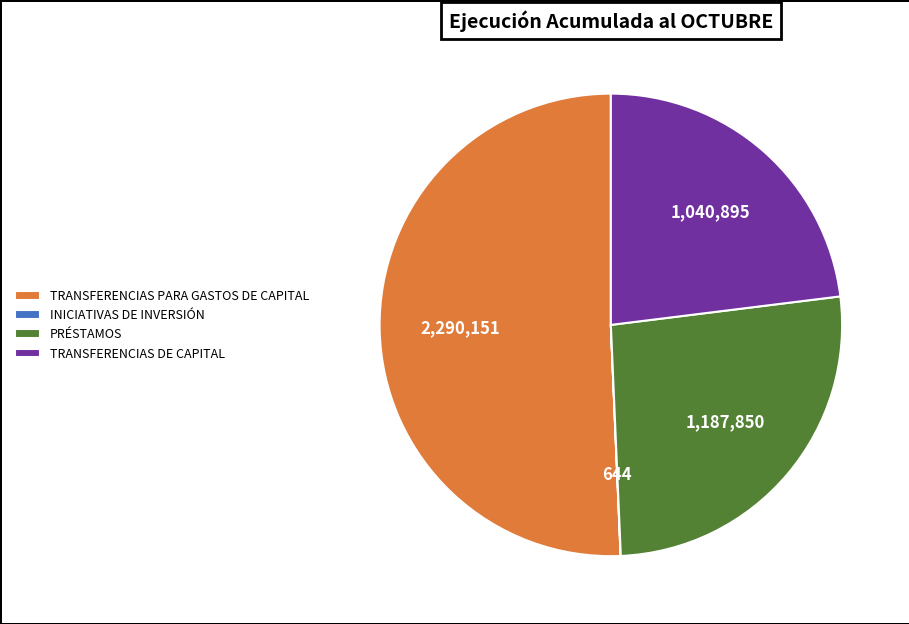

The TRANSFERENCIAS PARA GASTOS DE CAPITAL slice represents 39% of the pie. True or false?

False